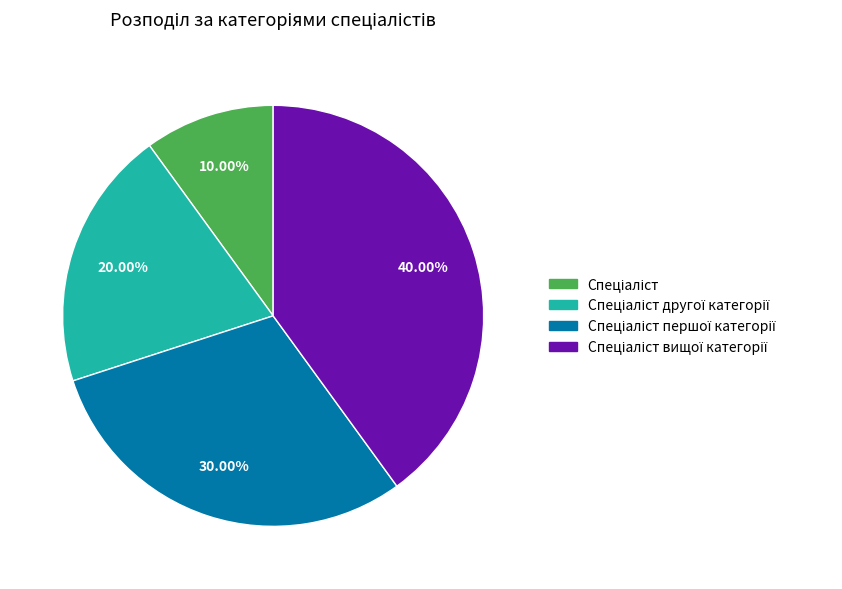

Is there a majority slice in this chart?

No